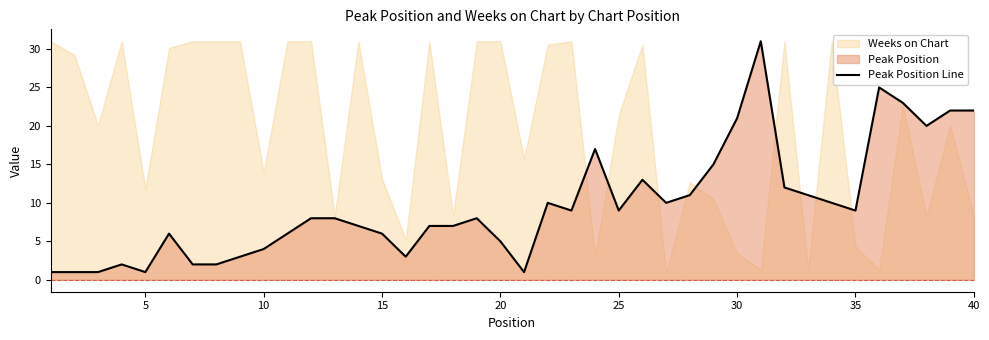

Is it true that Peak Position Line equals 1 at 10?

False